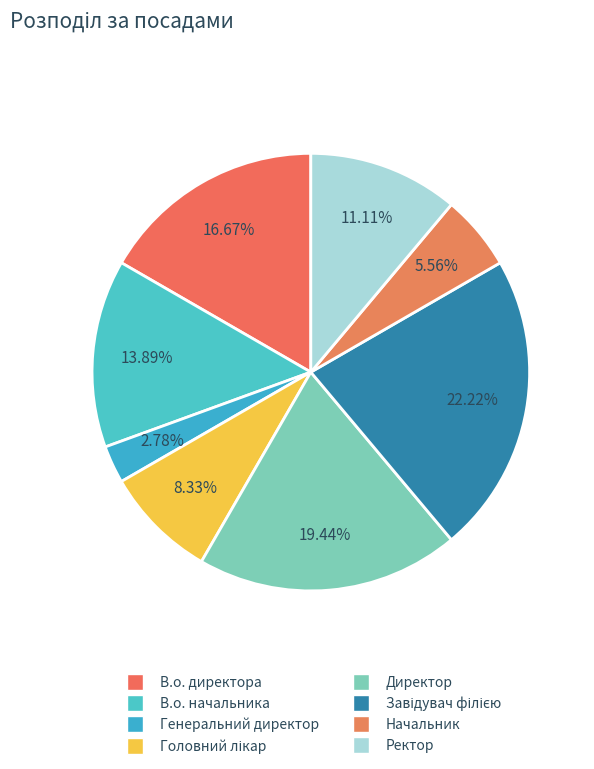

How many slices are in this pie chart?

8